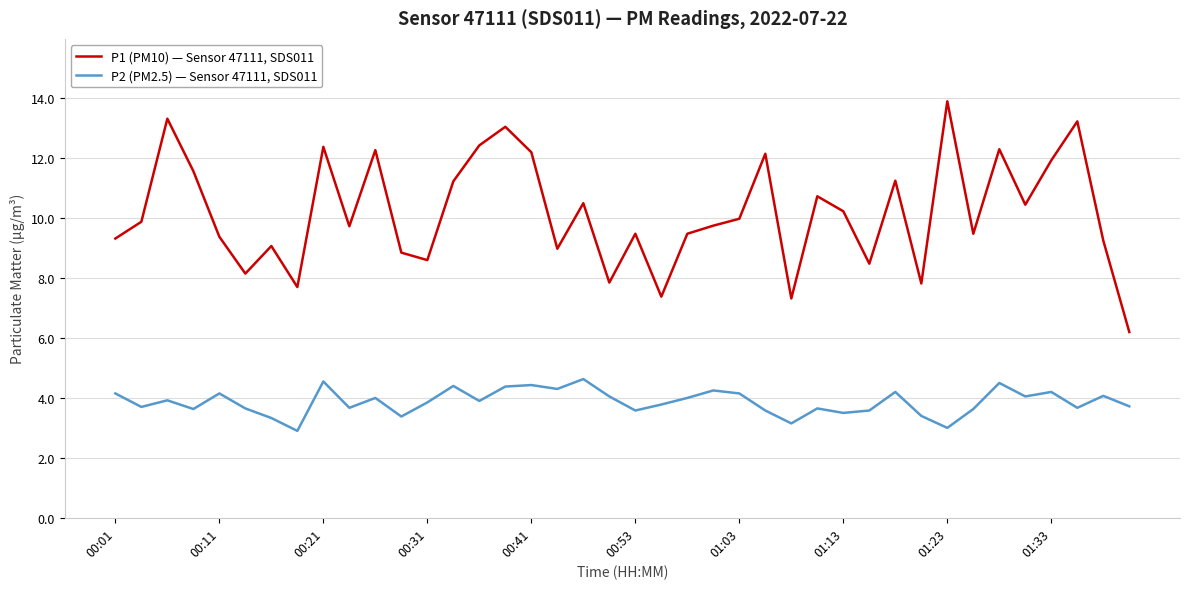

List the series in order of their peak value, lowest first.

P2 (PM2.5) — Sensor 47111, SDS011, P1 (PM10) — Sensor 47111, SDS011